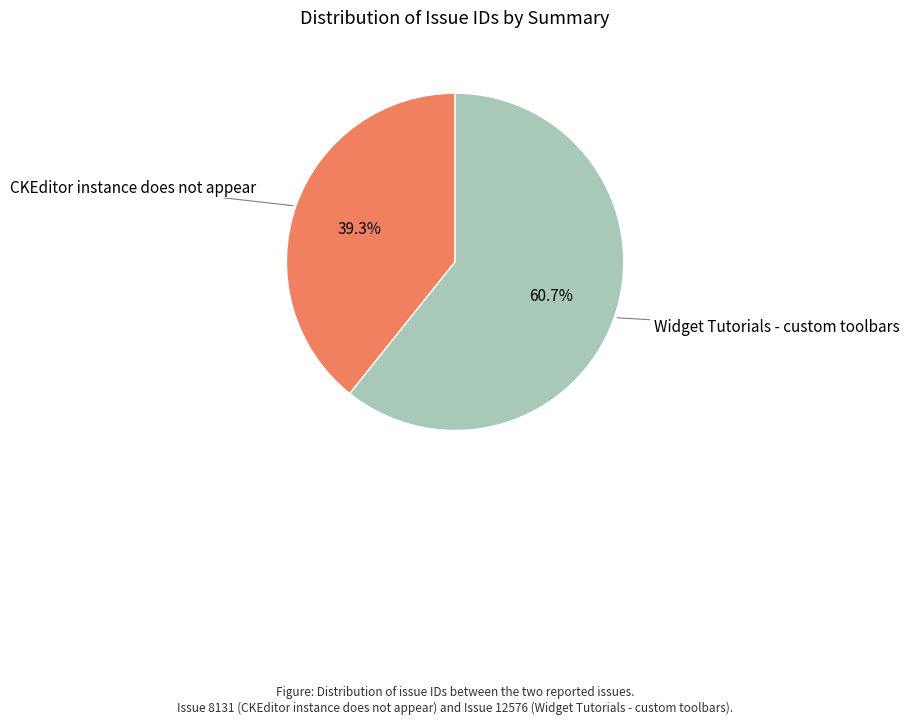

Is there any slice that represents more than half of the pie?

Yes